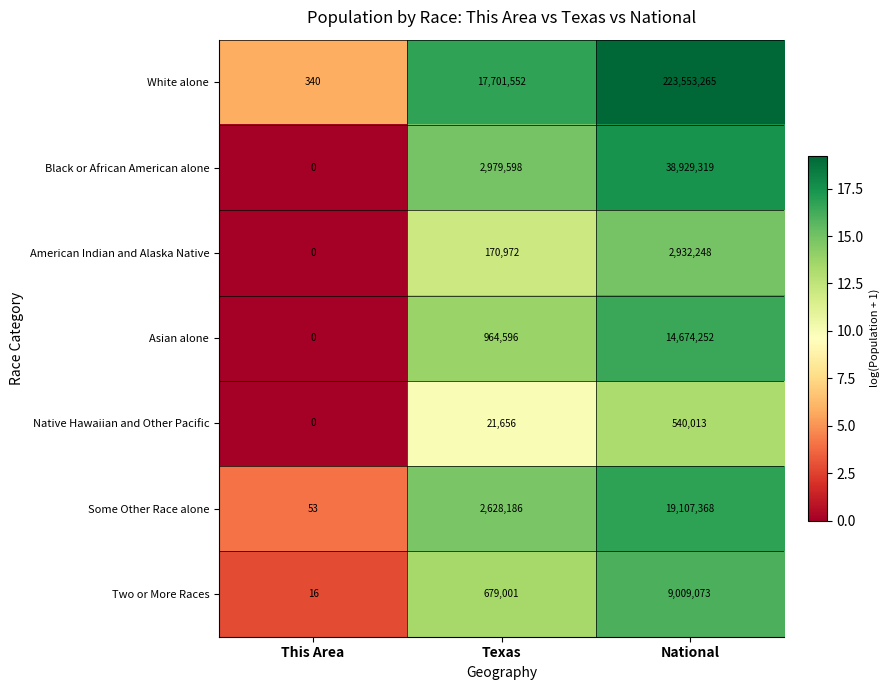

How many categories are shown in the chart?

3